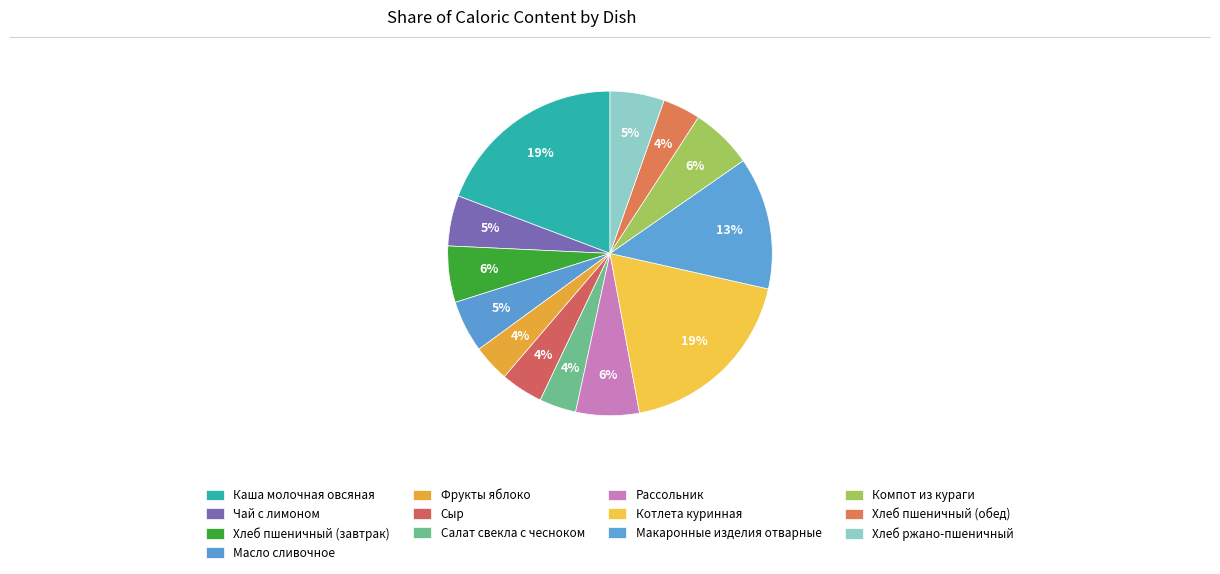

Count the number of slices in the pie.

13